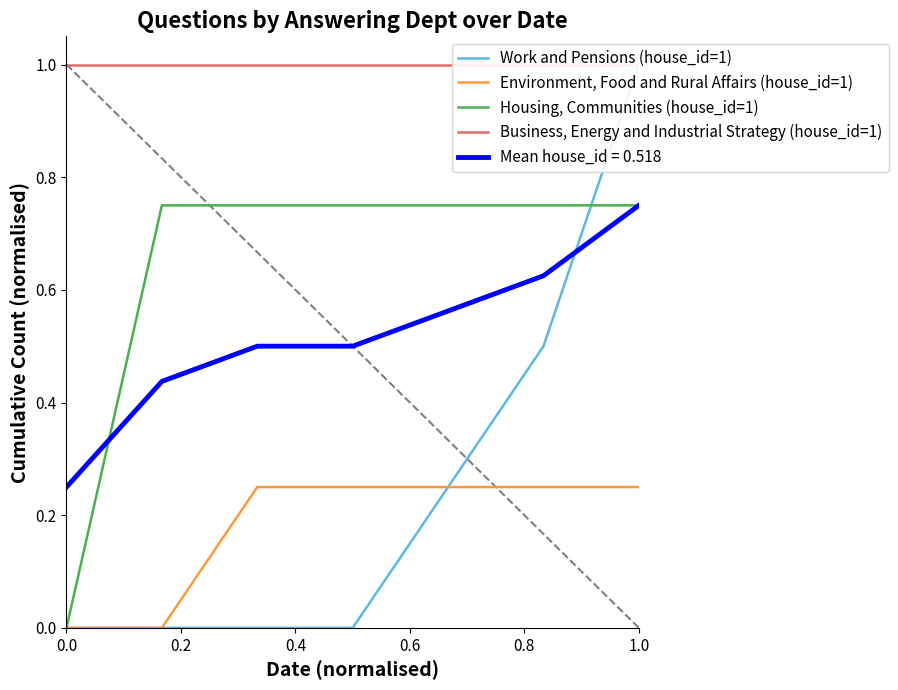

Which series changed the most between 0.8 and 1.0?

Work and Pensions (house_id=1)